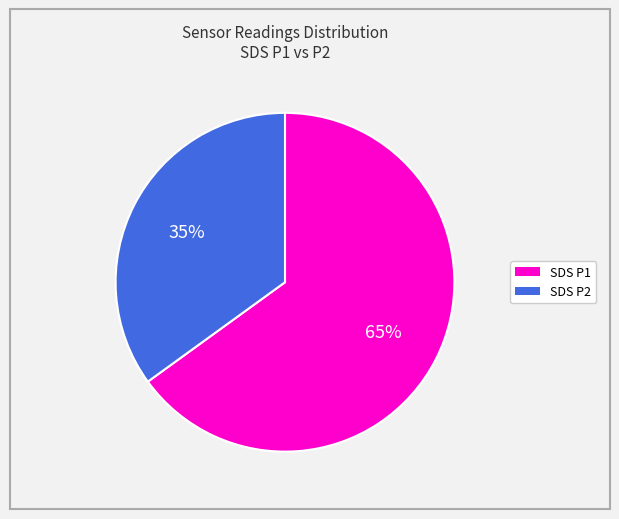

To the nearest percent, what is the difference between the largest and smallest slice percentages?

30%